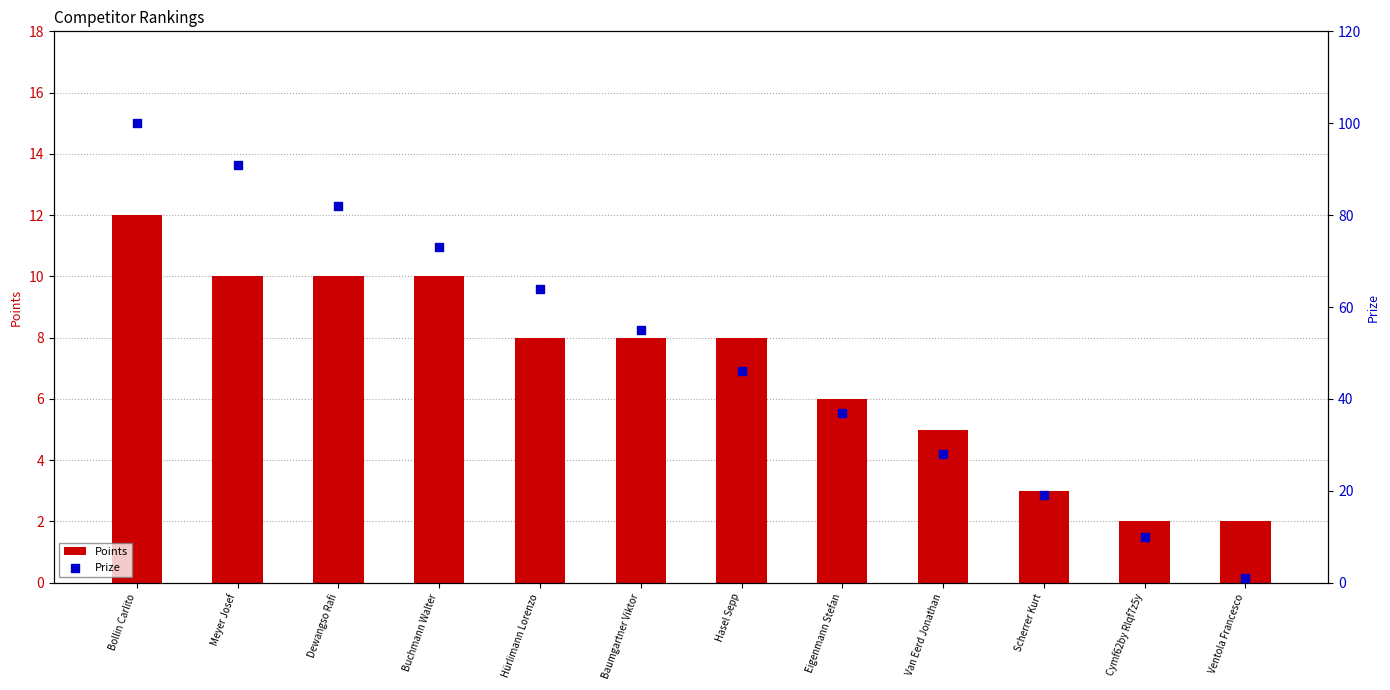

What is the total value across all series at Cymf62by Rlqf7z5y?

12